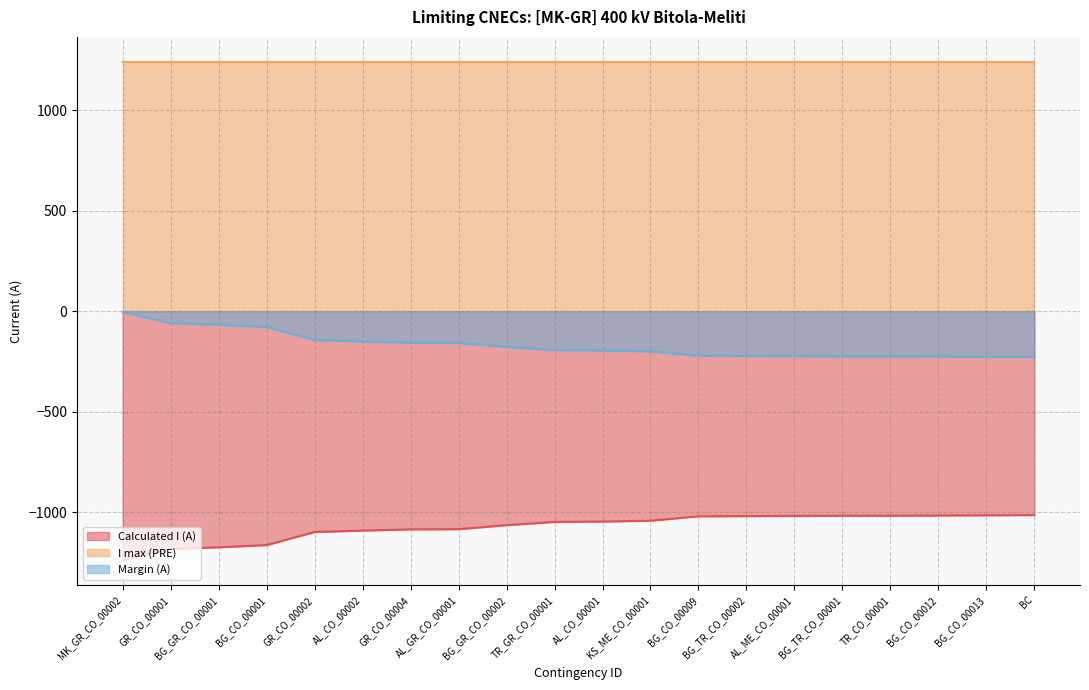

What is the highest value of the I max (PRE) series?

1240